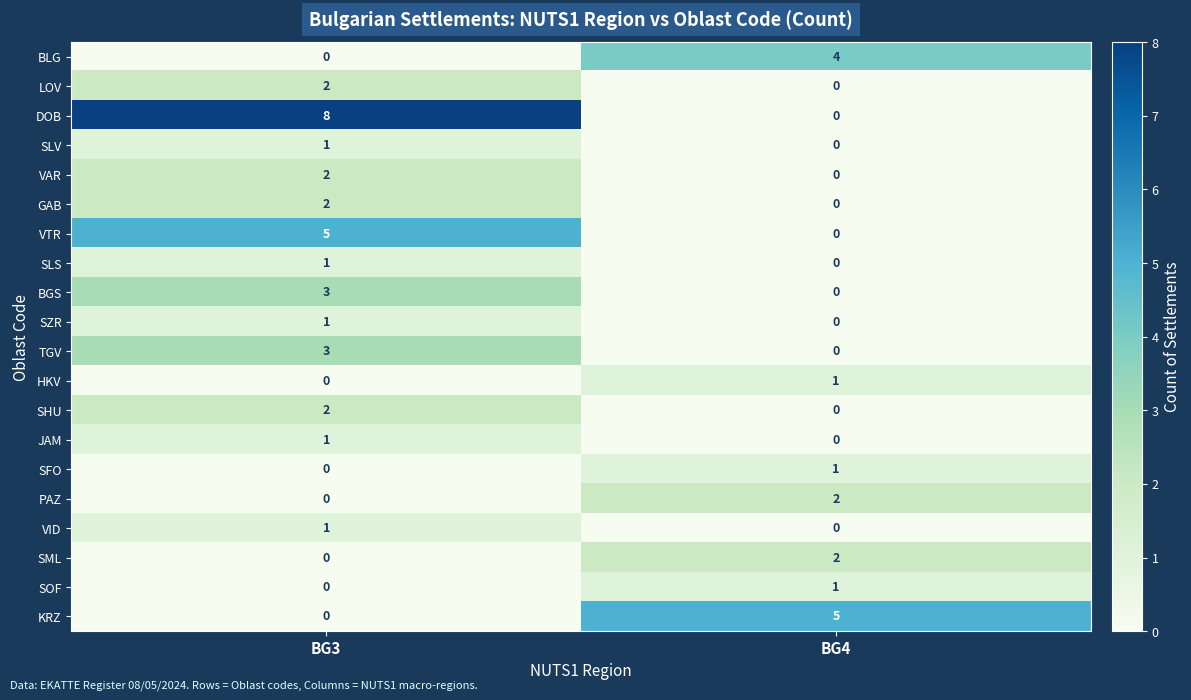

Where is JAM nearest to the value 0?

BG4